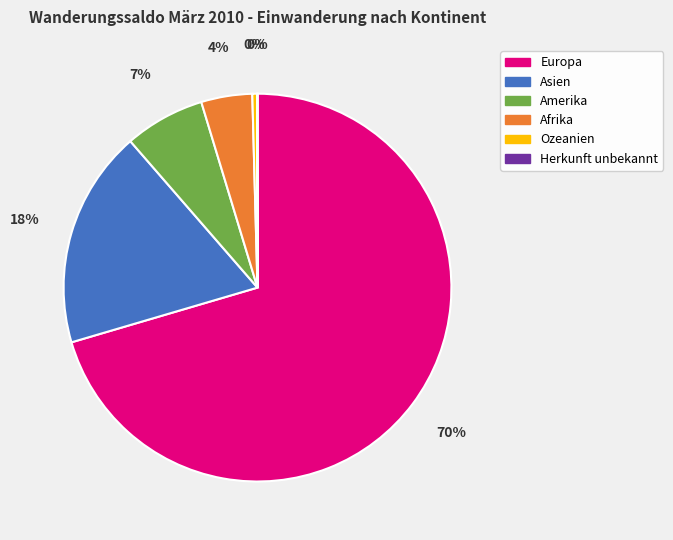

Which category has the biggest portion of the pie?

Europa